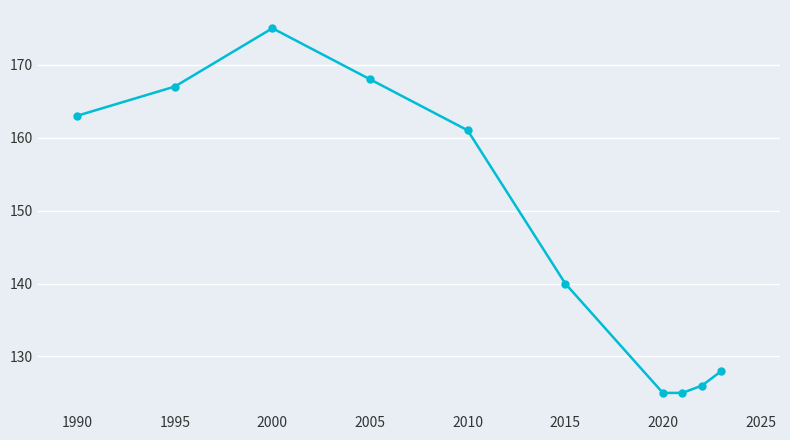

What is the greatest value displayed?

175